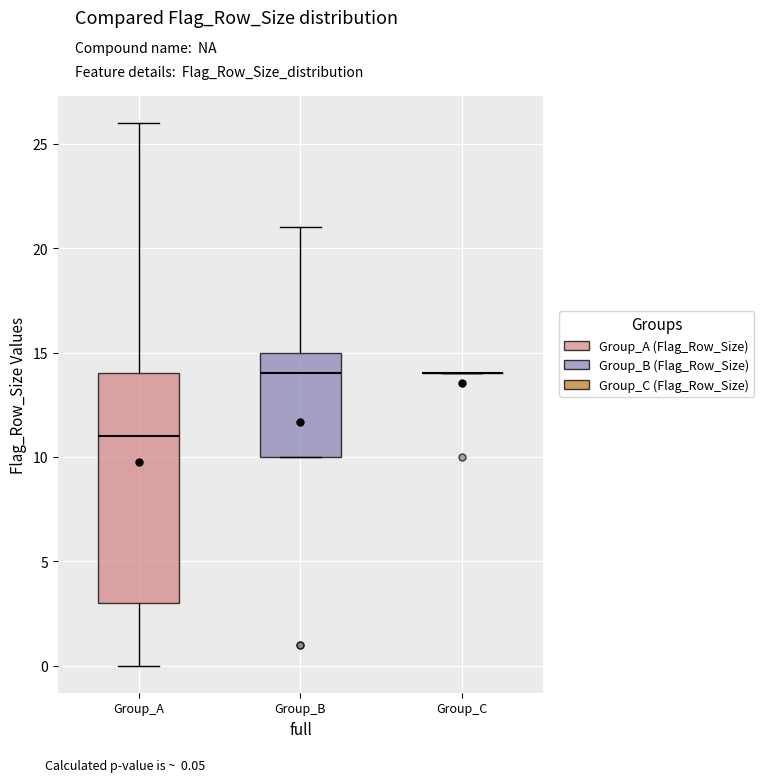

Reading left to right, transcribe this box plot: for each box, give where its median line is, the range the box spans, and where its two whiskers end, as read against the y-axis. The values are not printed on the chart, so give them approximately, as read against the axis.

Group_A: median 11, box 3 to 14, whiskers 0 to 26
Group_B: median 14, box 10 to 15, whiskers 10 to 21
Group_C: box collapsed to a line at 14, whiskers 14 to 14